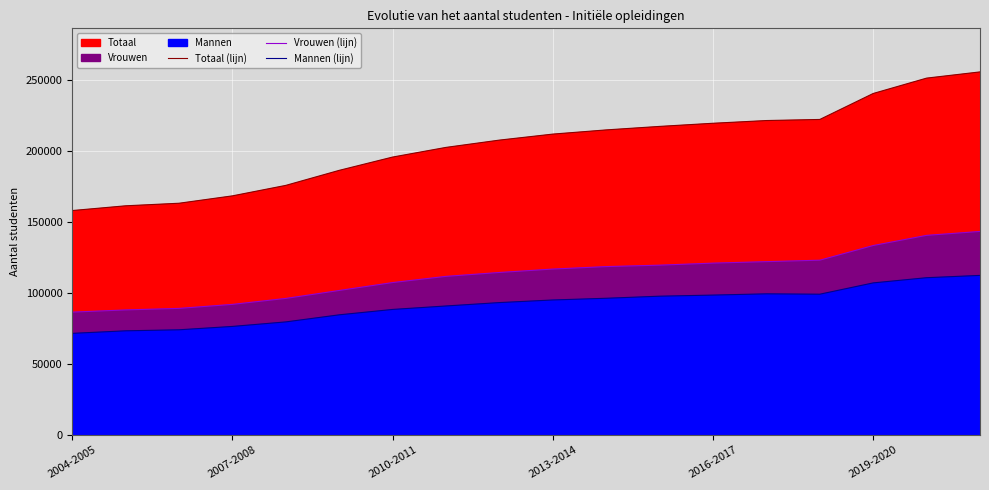

Where does the Totaal (lijn) series first go above 212094?

10